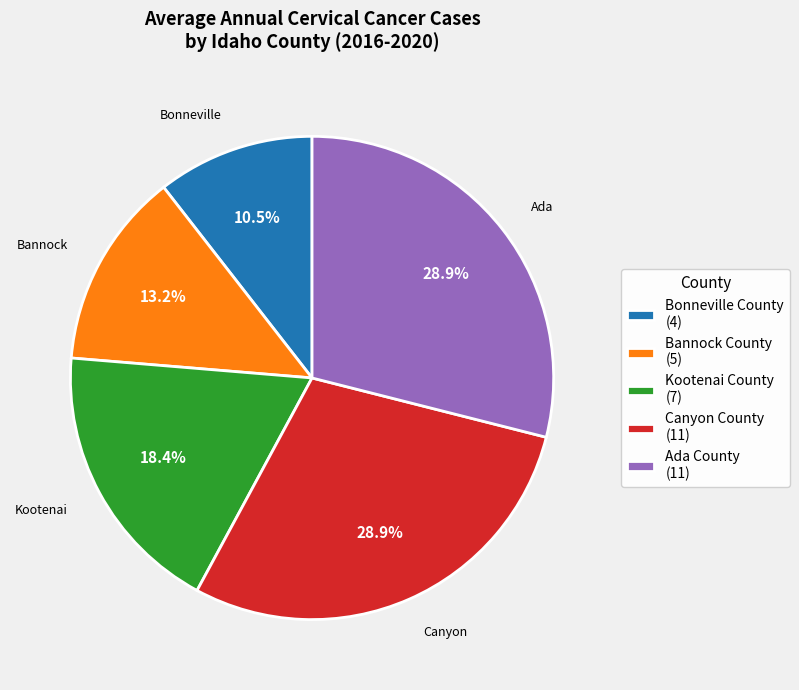

Is Bannock County (5) the majority of the pie?

No